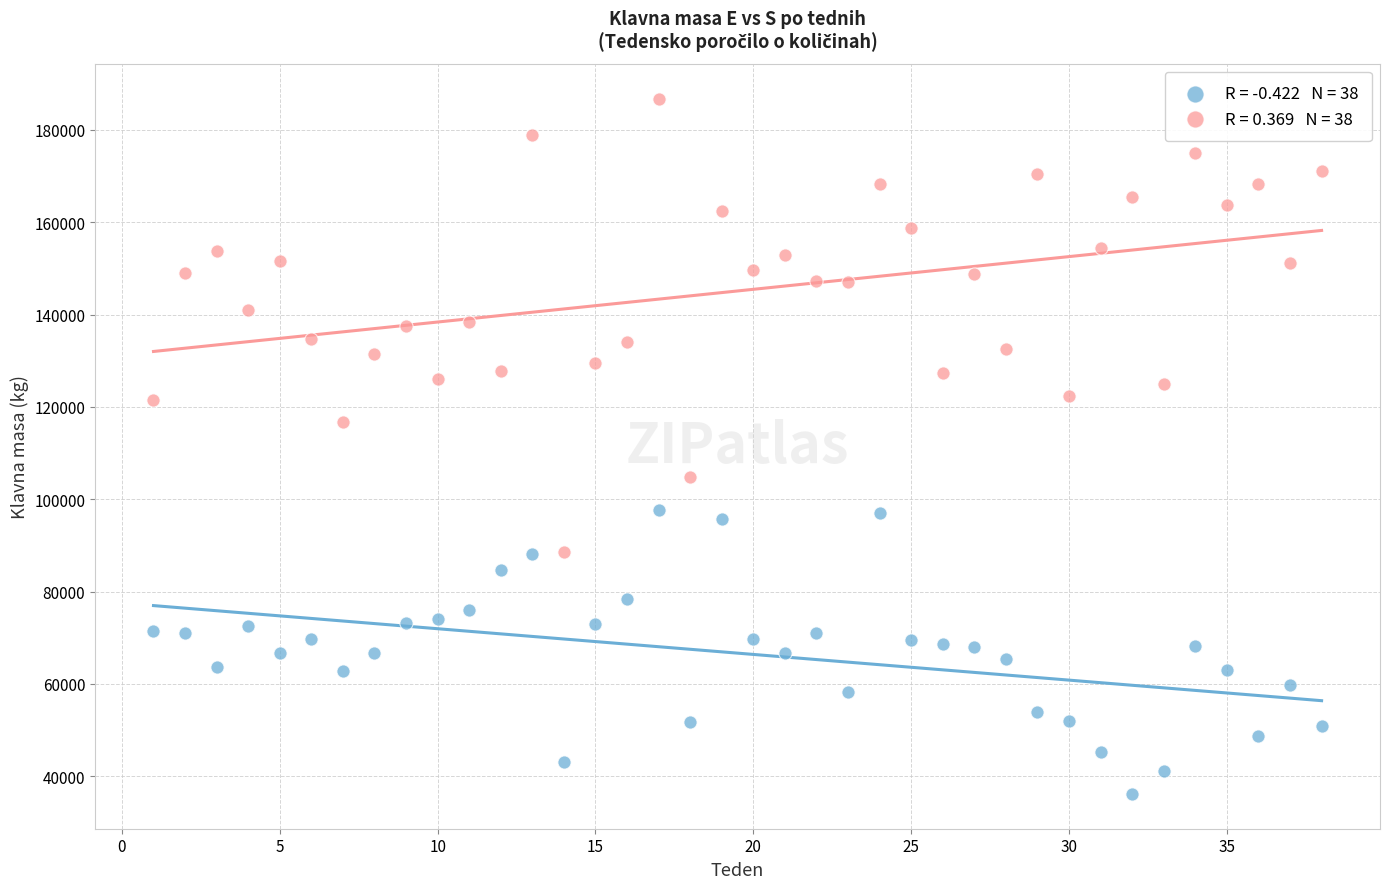

Across all data points, what is the range of X values (max minus min)?

37